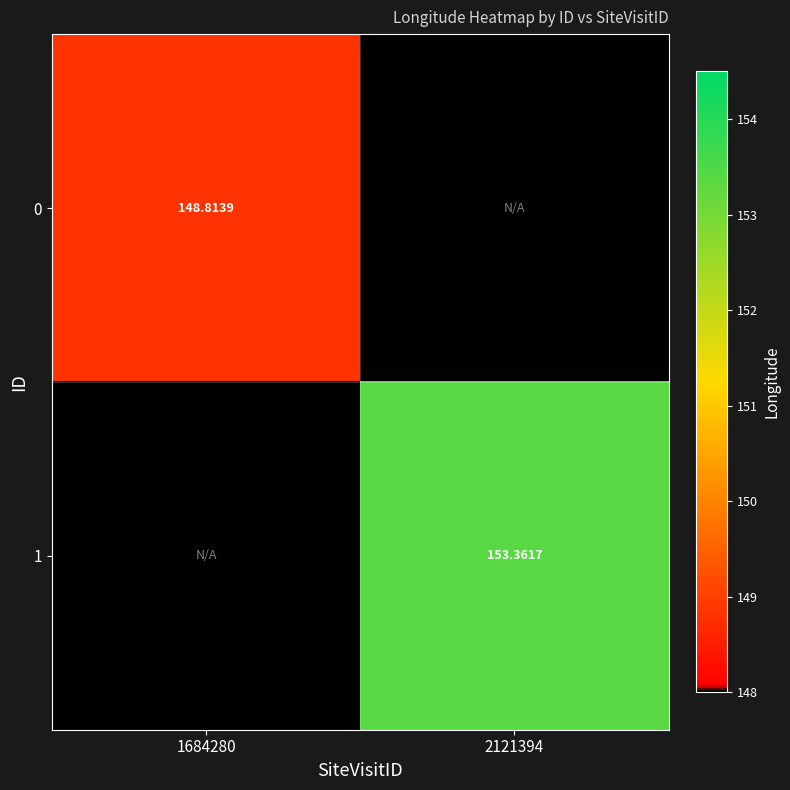

At how many categories does at least one series exceed 56?

2